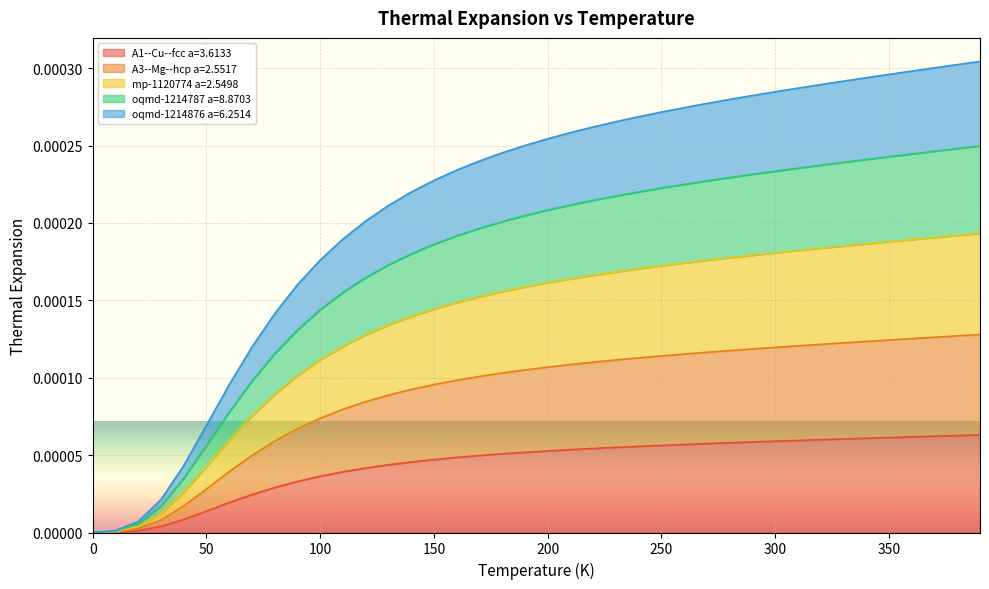

What position from the right is 190.0?

21